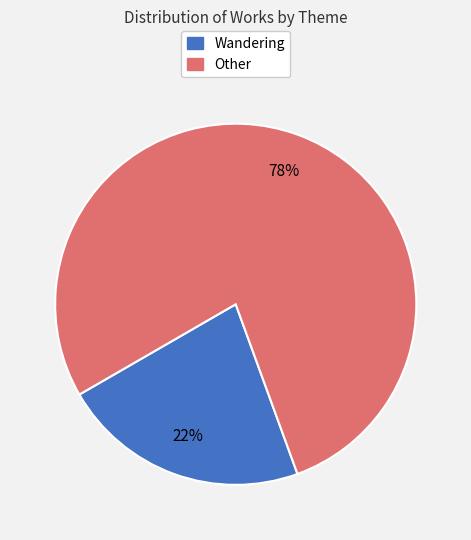

To the nearest percent, what is the difference between the largest and smallest slice percentages?

56%